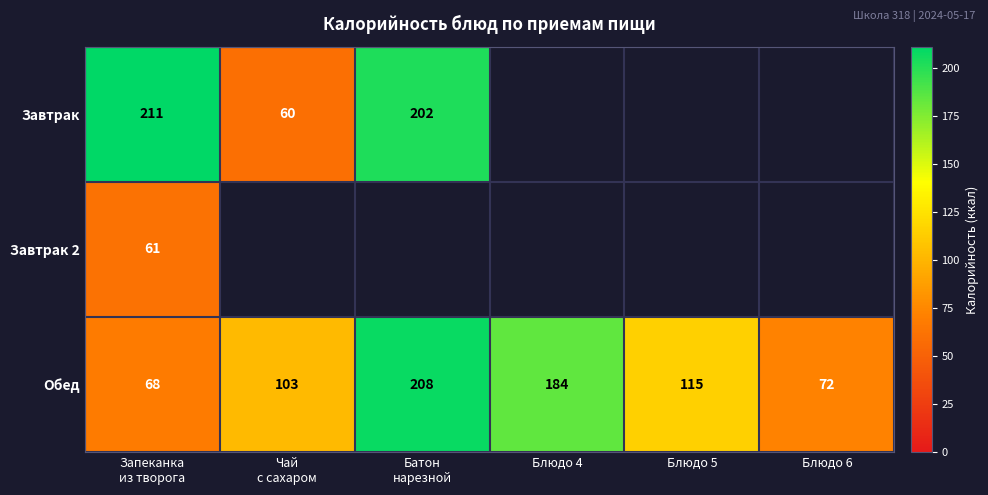

What is the minimum value shown in the chart?

60.0